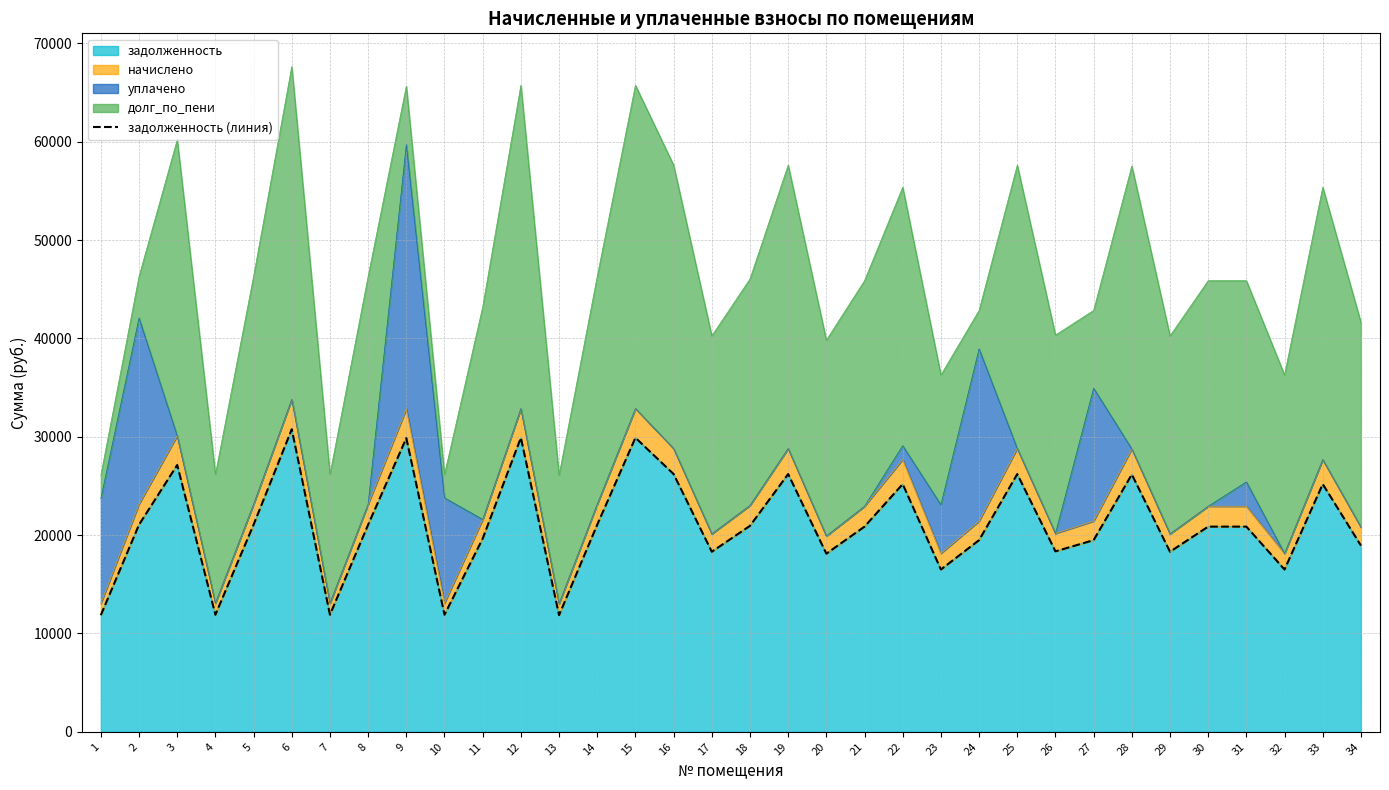

What is the value of the 1st point from the left?

11864.9